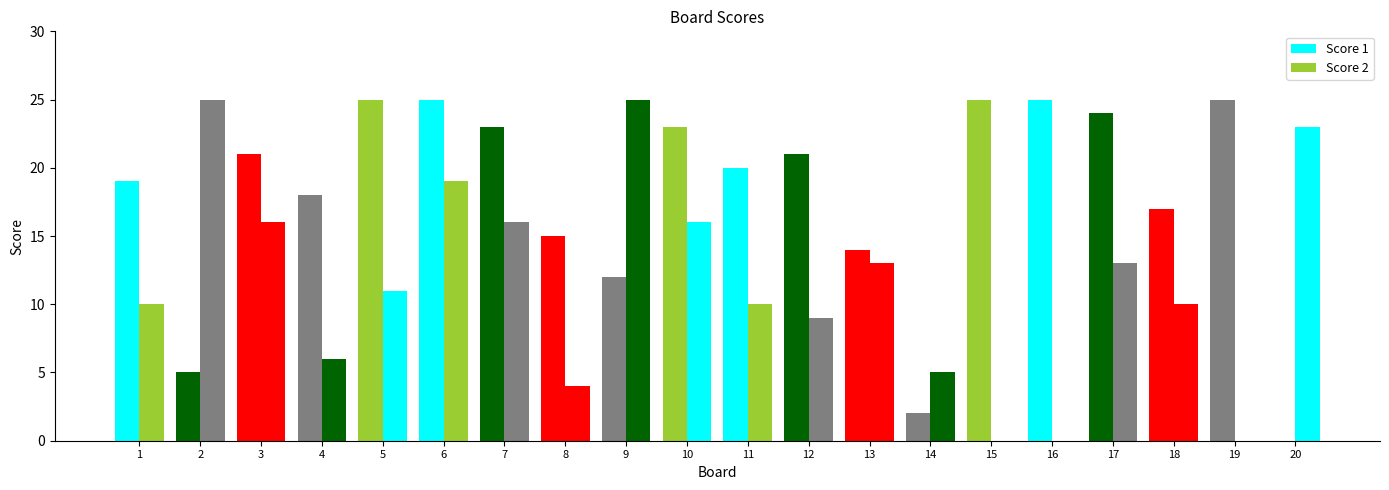

What is the sum of all Score 2 values?

231